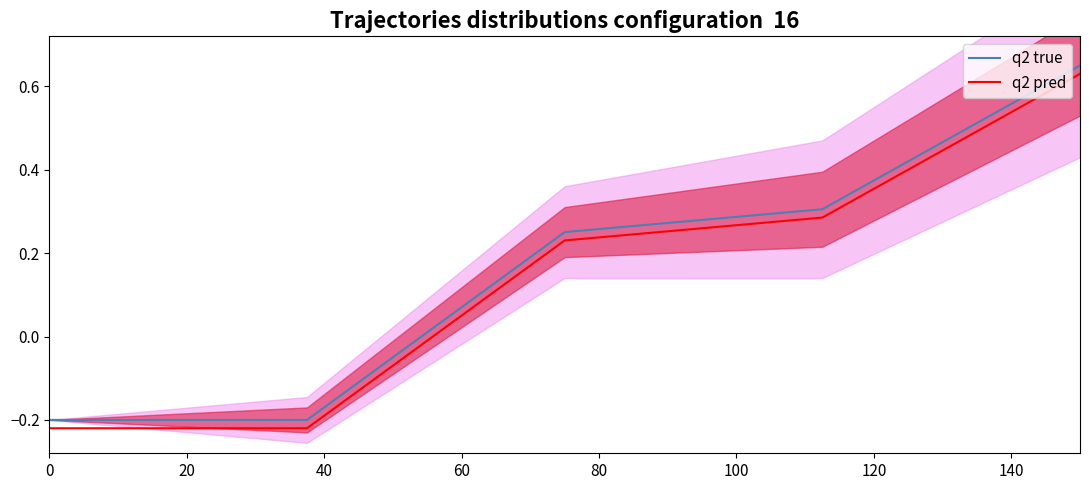

What is the difference between the maximum and minimum values in the q2 pred series?

0.8